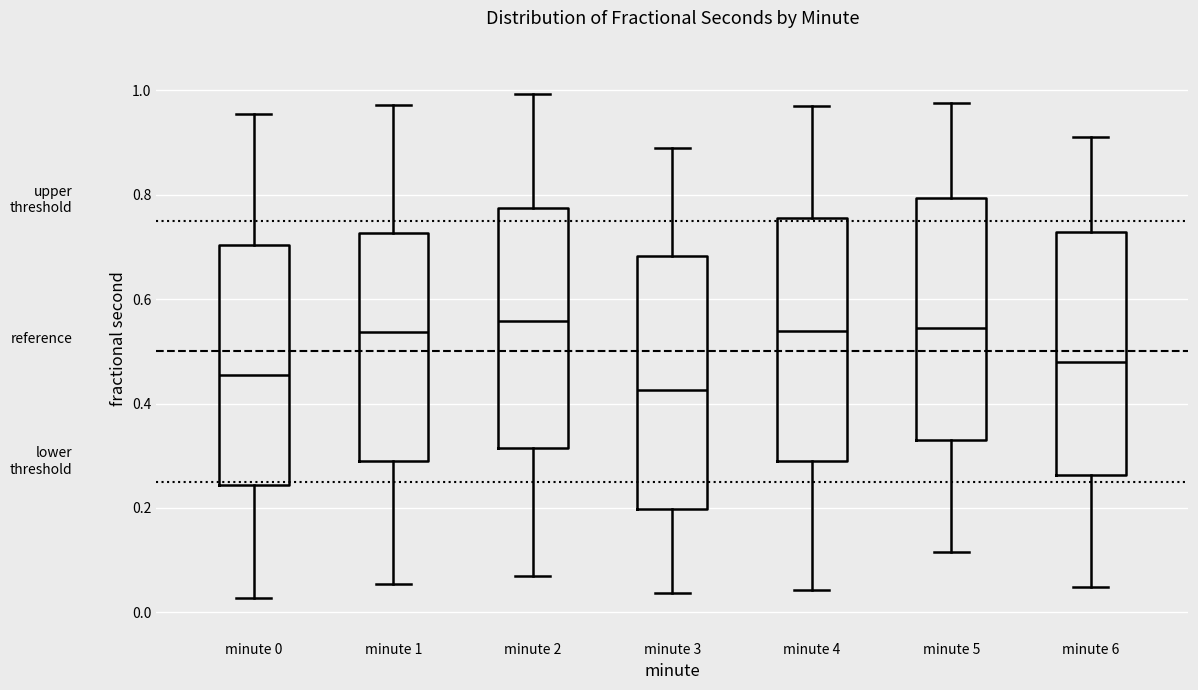

Reading left to right, read every box against the y-axis: the position of its median line, the range the box covers, and the ends of its whiskers. The values are not printed on the chart, so give them approximately, as read against the axis.

minute 0: median 0.46, box 0.24 to 0.70, whiskers 0.02 to 0.96
minute 1: median 0.54, box 0.28 to 0.72, whiskers 0.06 to 0.98
minute 2: median 0.56, box 0.32 to 0.78, whiskers 0.06 to 1.00
minute 3: median 0.42, box 0.20 to 0.68, whiskers 0.04 to 0.88
minute 4: median 0.54, box 0.30 to 0.76, whiskers 0.04 to 0.96
minute 5: median 0.54, box 0.34 to 0.80, whiskers 0.12 to 0.98
minute 6: median 0.48, box 0.26 to 0.72, whiskers 0.04 to 0.90